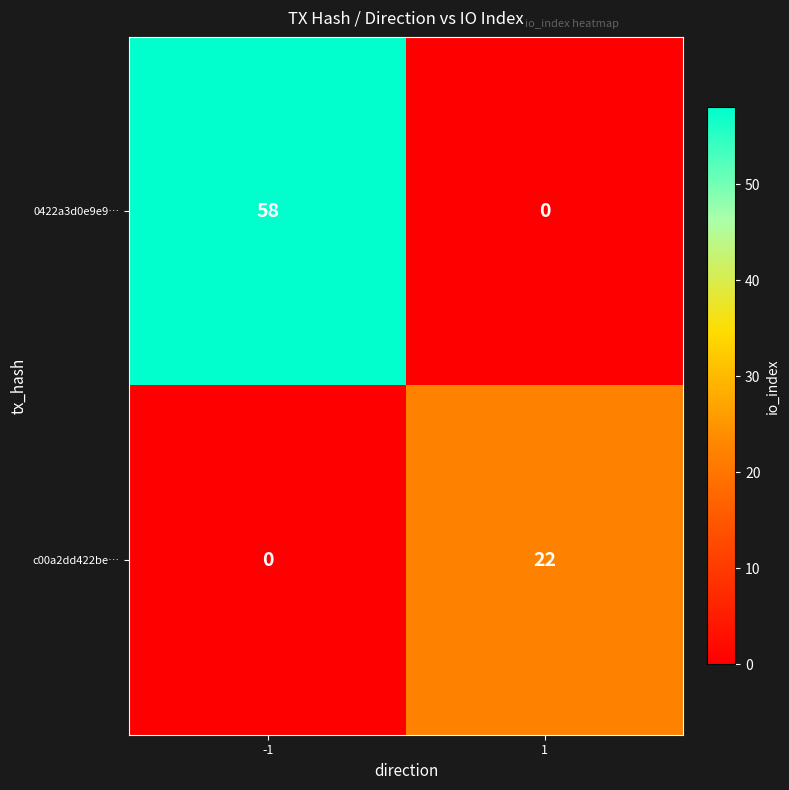

Is it true that c00a2dd422be… equals 0 at -1?

True